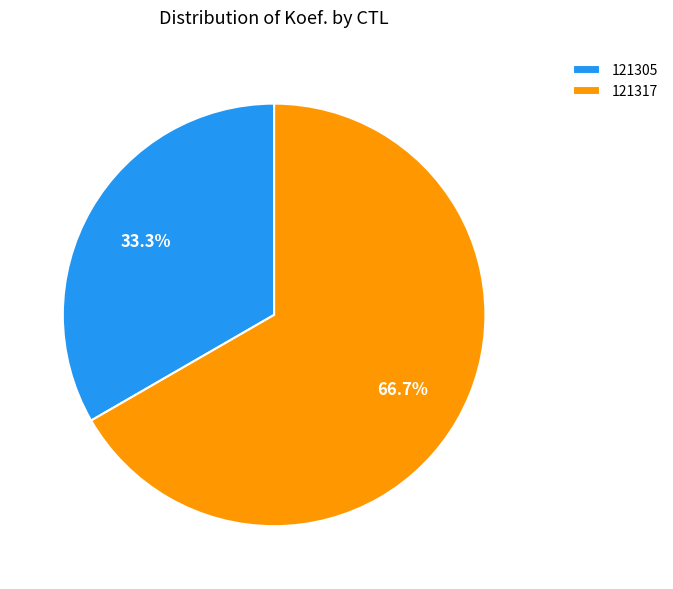

How many segments does this pie chart have?

2